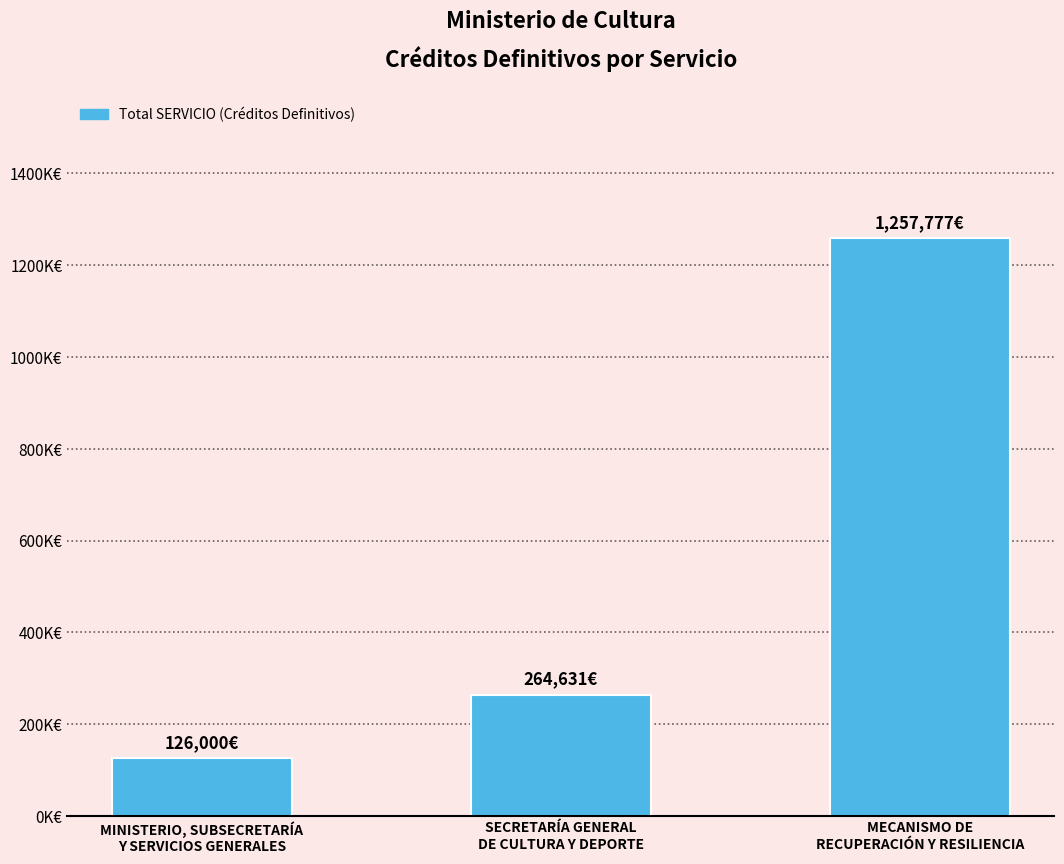

What is the sum of the values at MECANISMO DE
RECUPERACIÓN Y RESILIENCIA and SECRETARÍA GENERAL
DE CULTURA Y DEPORTE?

1522408.0